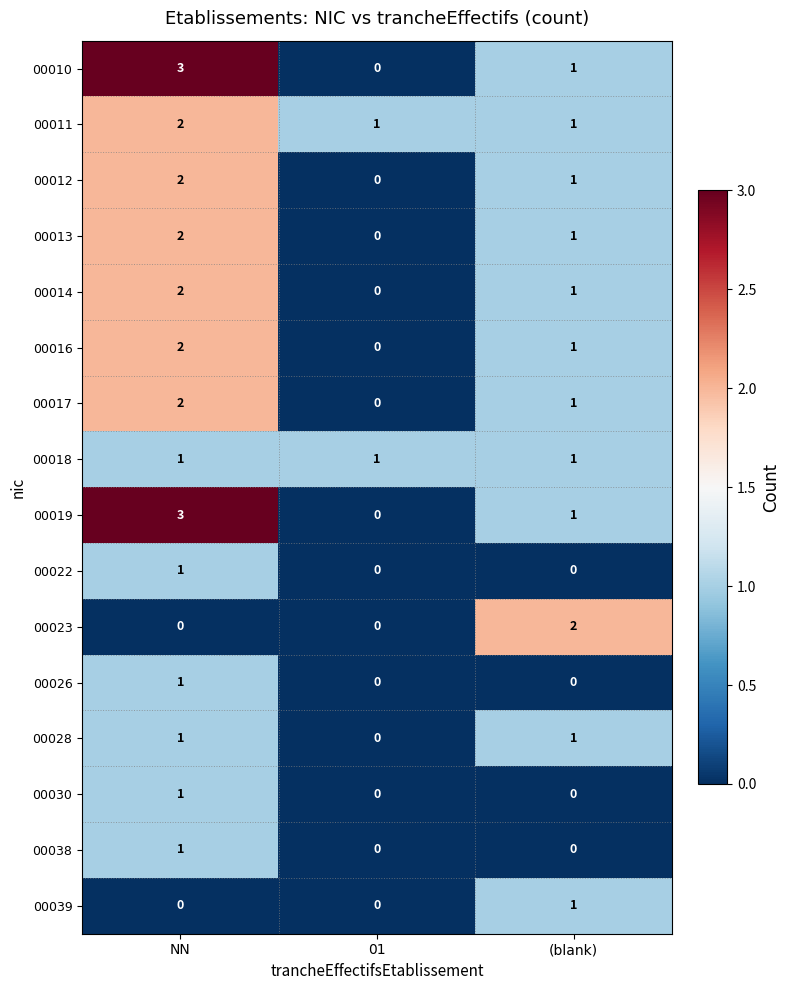

What is the spread (max minus min) of values at NN?

3